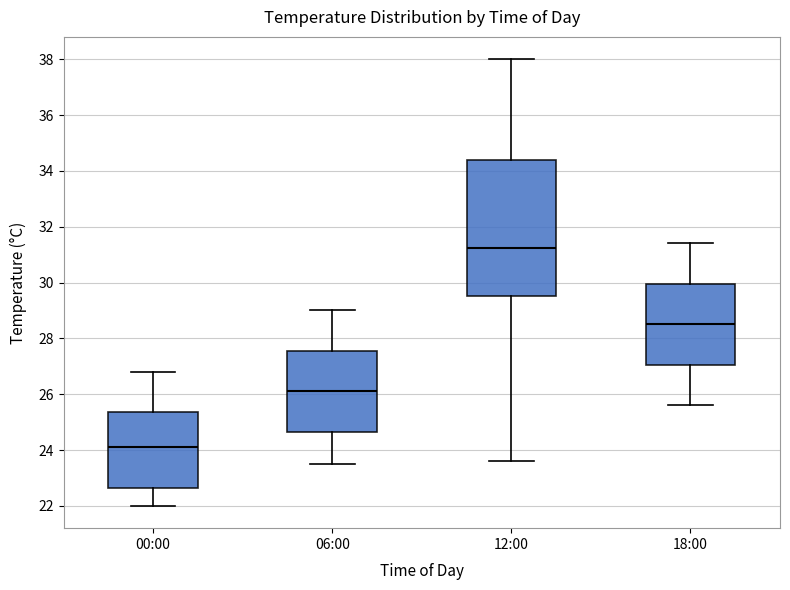

Where does the median line of the box for 06:00 sit on the y-axis? The values are not printed on the chart, so give them approximately, as read against the axis.

26.2